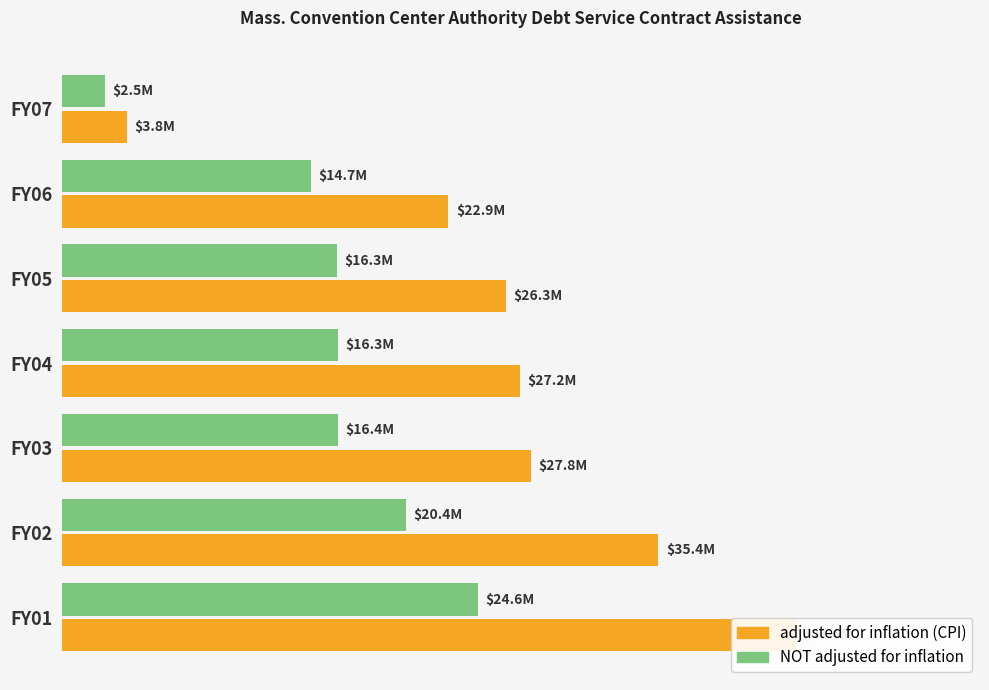

At which label does NOT adjusted for inflation first exceed 16337820?

4